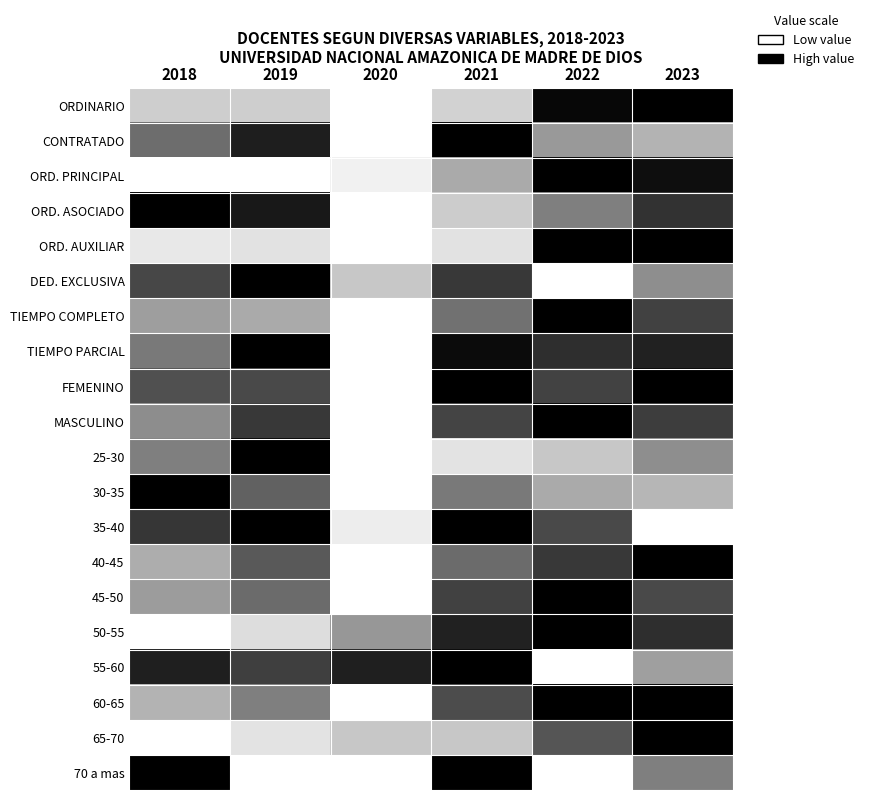

Which has a higher value, 2023 or 2020?

2023